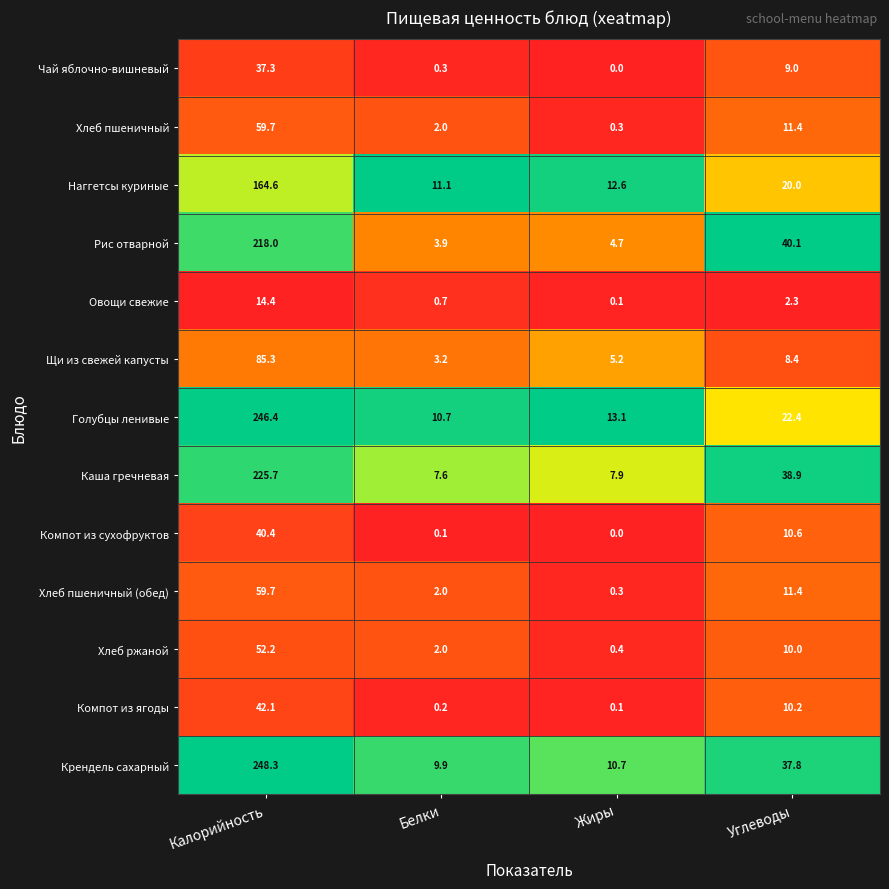

Which series has the largest total across all categories?

Крендель сахарный